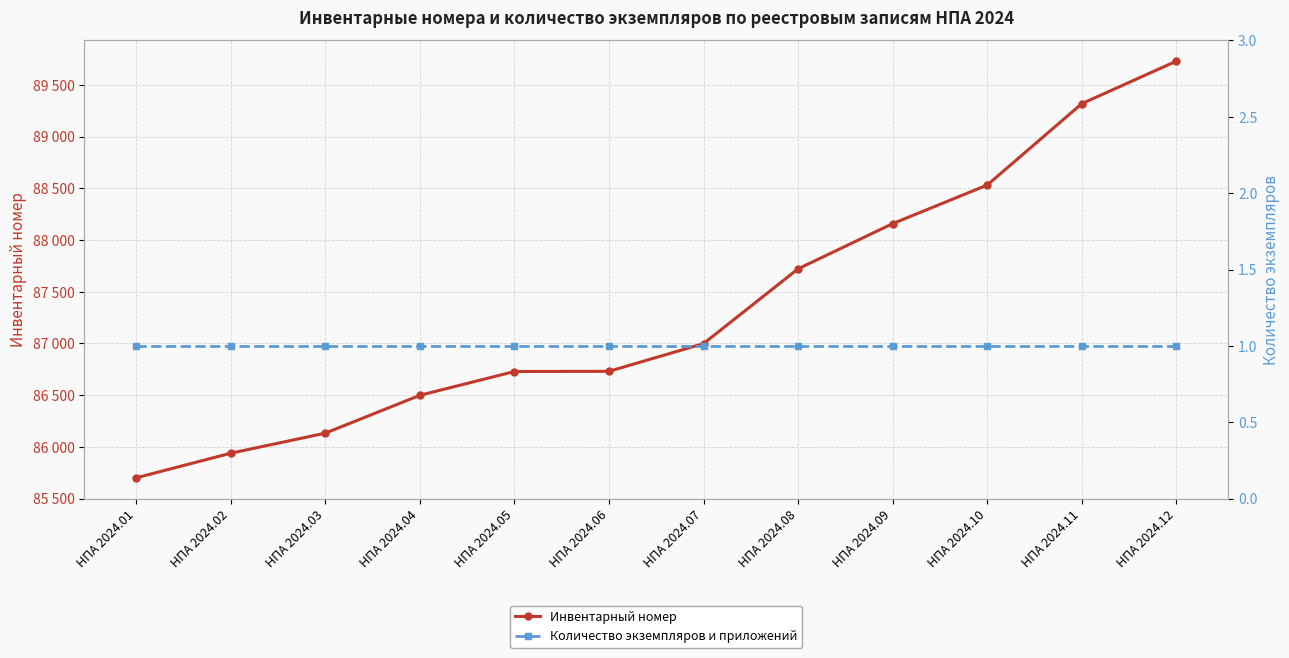

Reading left to right, what are all the values shown in this chart?

Инвентарный номер: НПА 2024.01=85700	НПА 2024.02=85938	НПА 2024.03=86132	НПА 2024.04=86498	НПА 2024.05=86728	НПА 2024.06=86730	НПА 2024.07=86998	НПА 2024.08=87721	НПА 2024.09=88158	НПА 2024.10=88531	НПА 2024.11=89318	НПА 2024.12=89729
Количество экземпляров и приложений: НПА 2024.01=1	НПА 2024.02=1	НПА 2024.03=1	НПА 2024.04=1	НПА 2024.05=1	НПА 2024.06=1	НПА 2024.07=1	НПА 2024.08=1	НПА 2024.09=1	НПА 2024.10=1	НПА 2024.11=1	НПА 2024.12=1